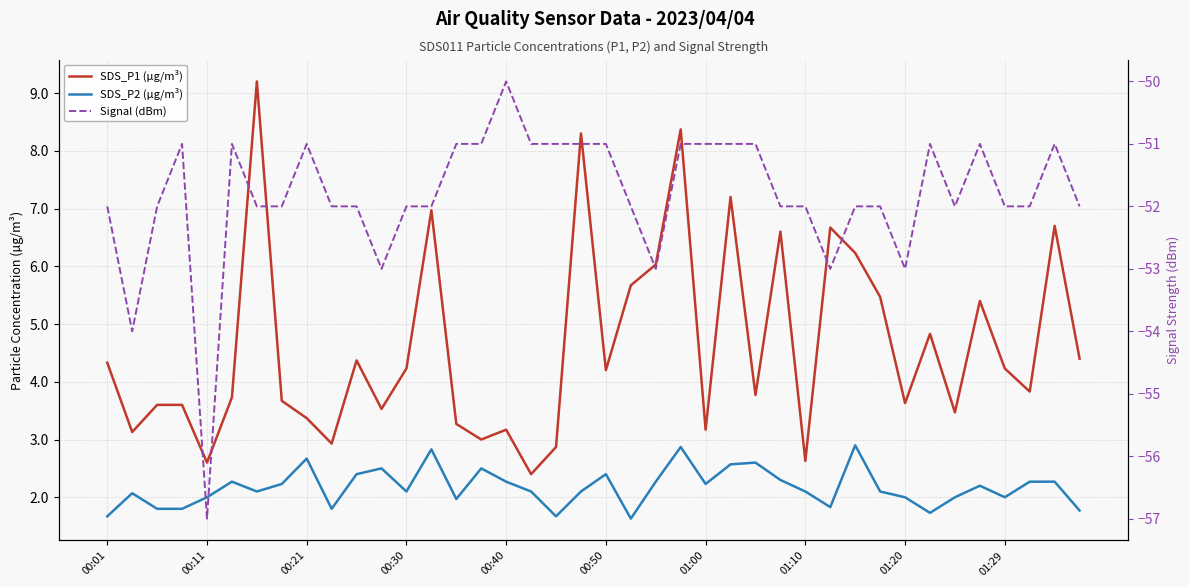

The Signal (dBm) series shows -91.0 at 00:11. True or false?

False